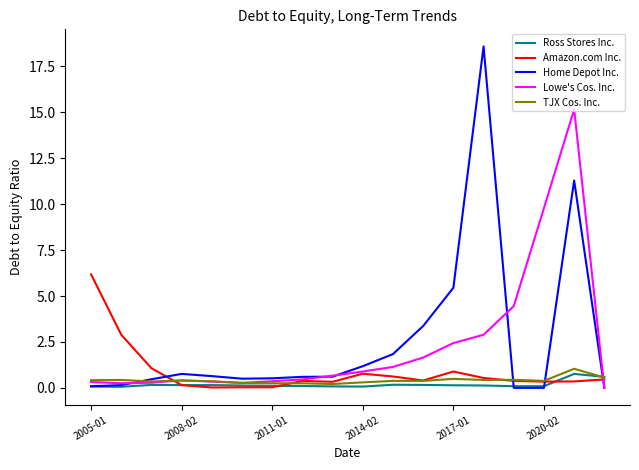

How many lines are shown in the chart?

5